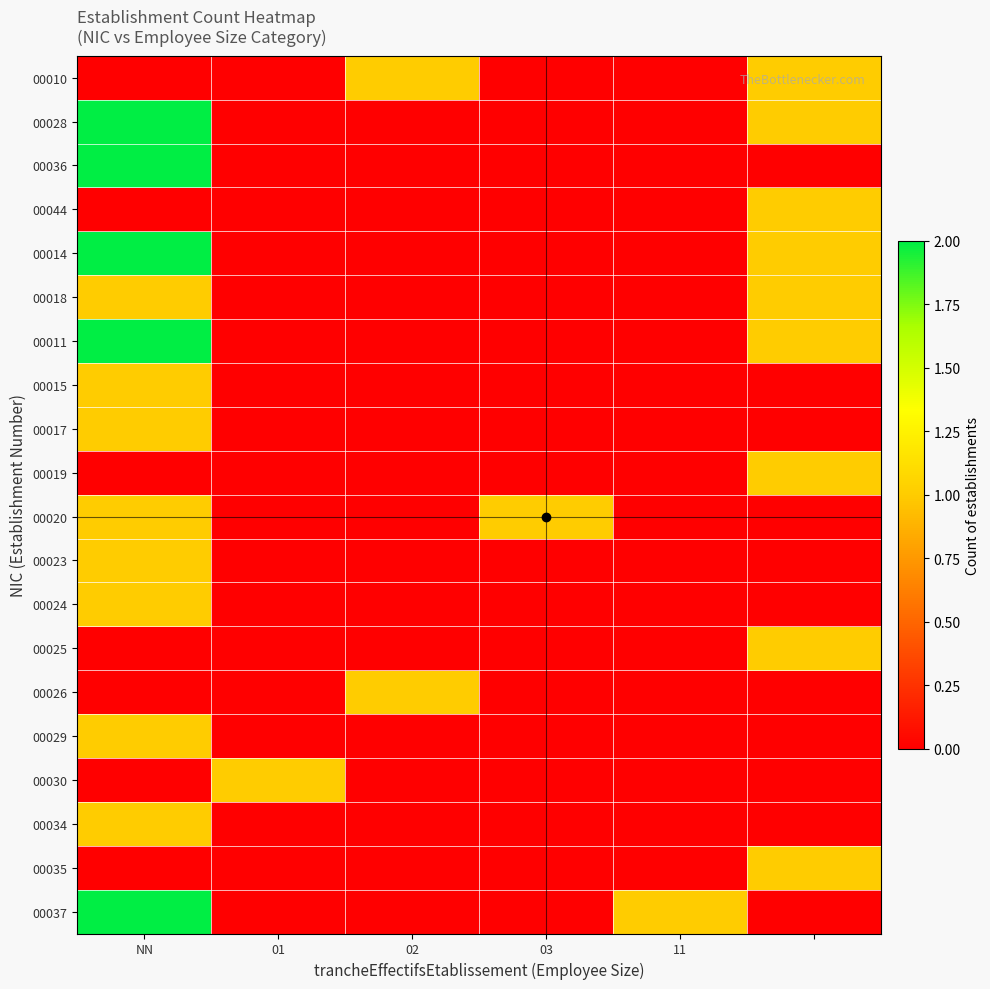

How many distinct data groups are displayed?

20